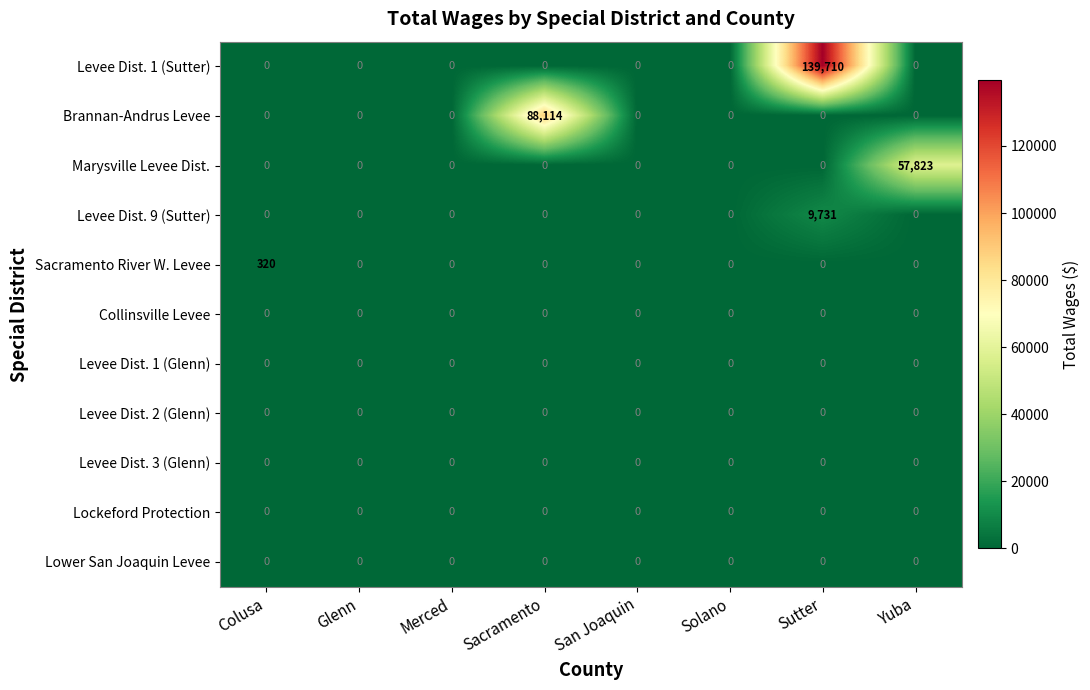

Count the number of data series in this chart.

11